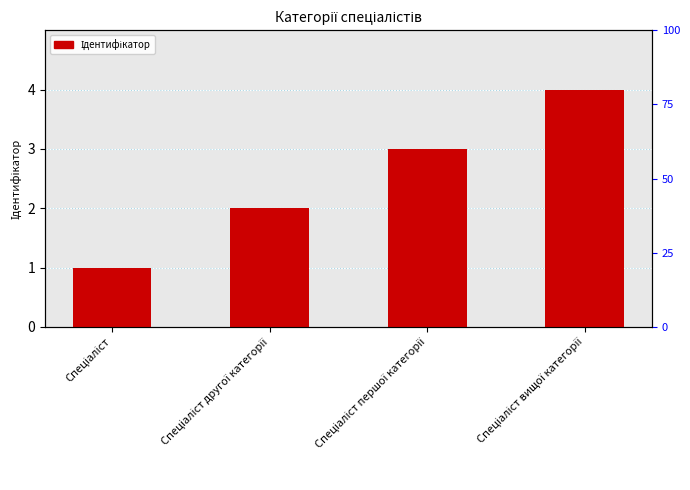

What is the value of the 3rd bar from the left?

3